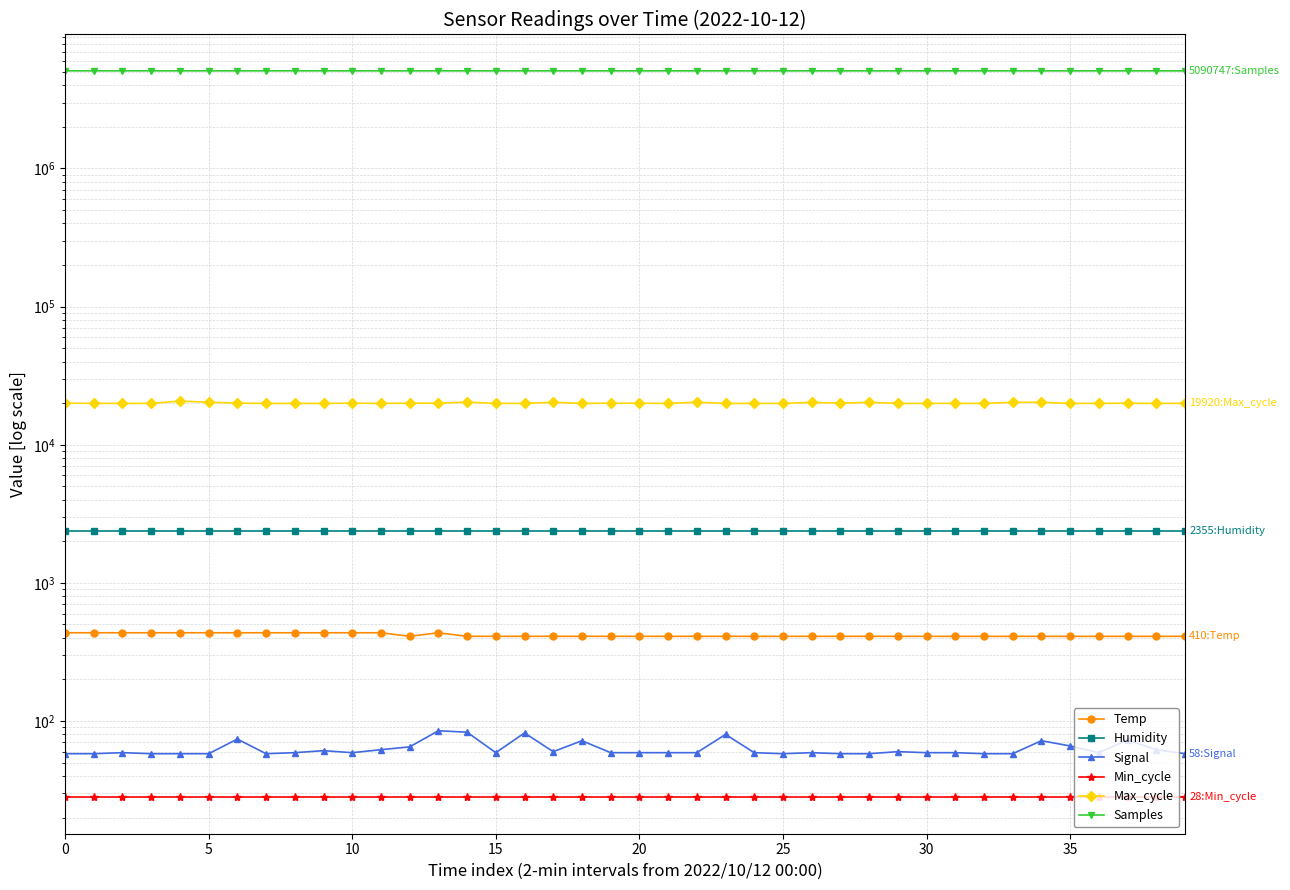

True or false: Humidity and Samples cross at least once.

False